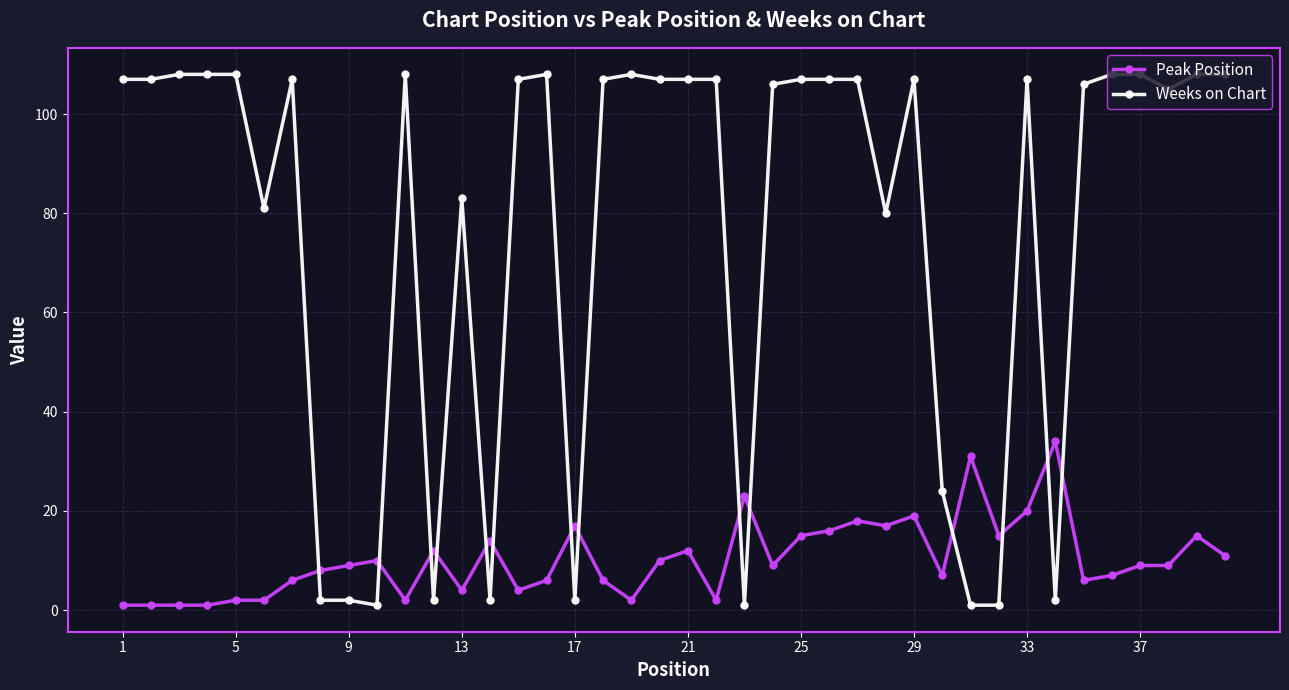

What is the difference between the second highest and minimum values in the Peak Position series?

30